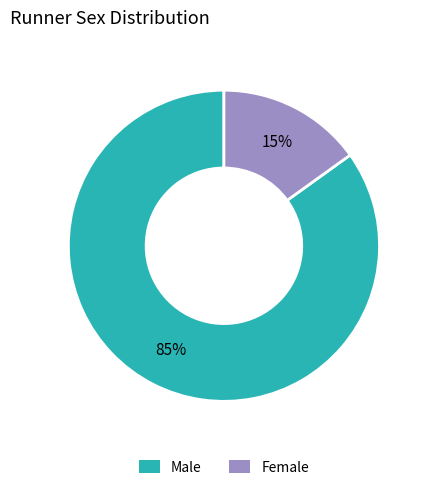

How many slices are in this pie chart?

2